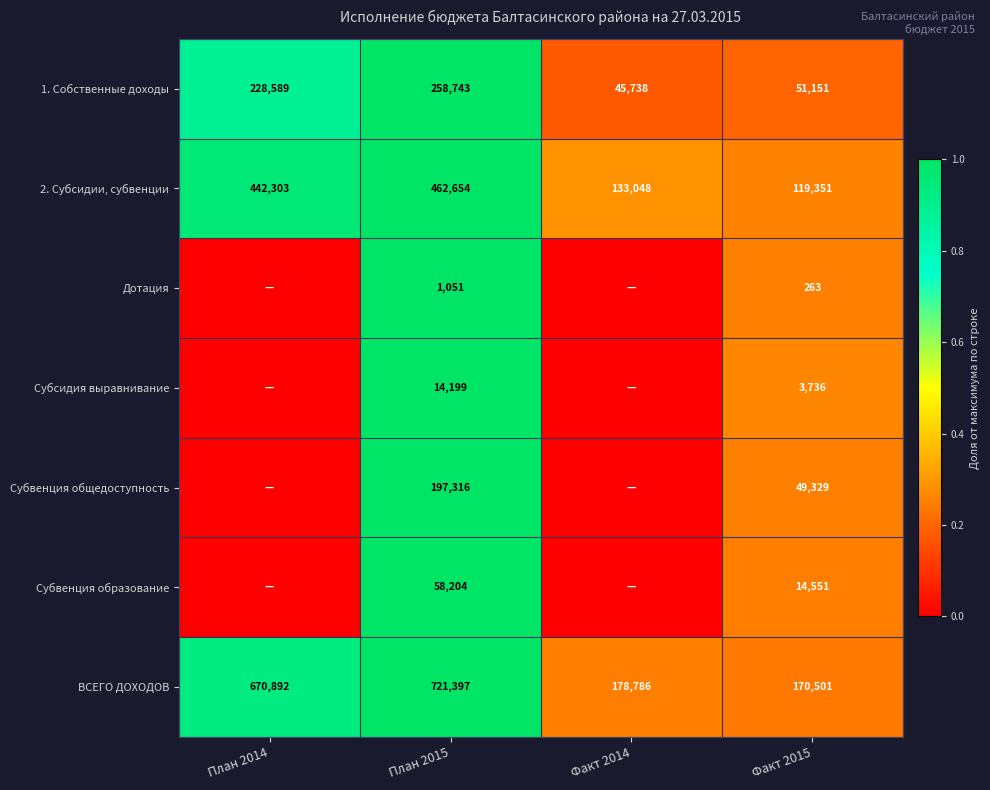

Rank the series at План 2015 from lowest to highest value.

Дотация, Субсидия выравнивание, Субвенция образование, Субвенция общедоступность, 1. Собственные доходы, 2. Субсидии, субвенции, ВСЕГО ДОХОДОВ